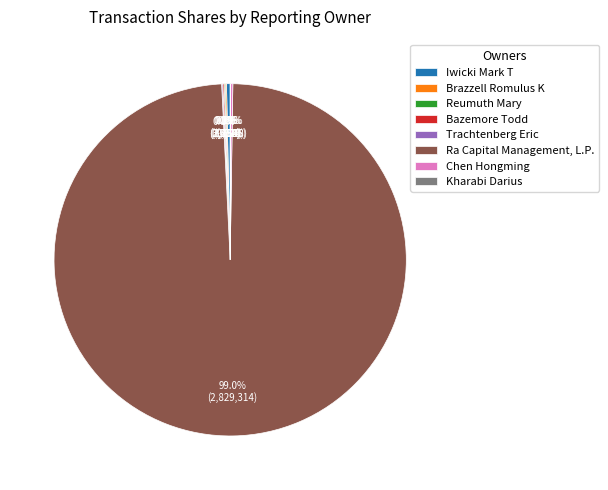

Is there a majority slice in this chart?

Yes